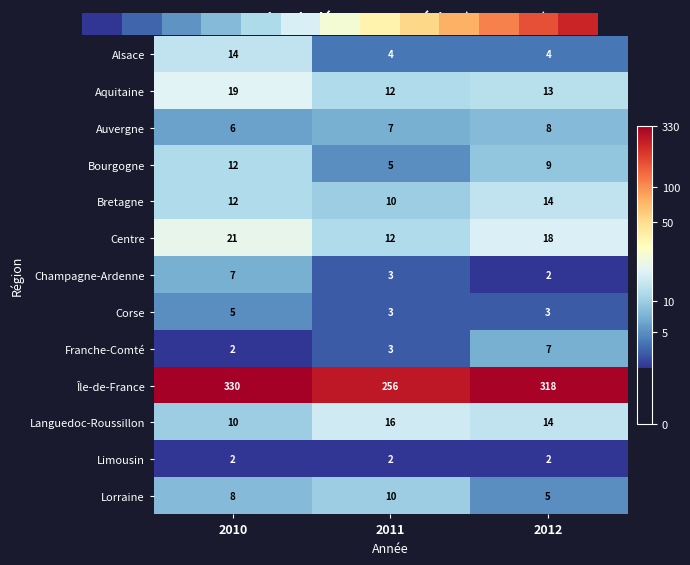

At 2011, list the series in order from largest to smallest.

Île-de-France, Languedoc-Roussillon, Aquitaine, Centre, Bretagne, Lorraine, Auvergne, Bourgogne, Alsace, Champagne-Ardenne, Corse, Franche-Comté, Limousin